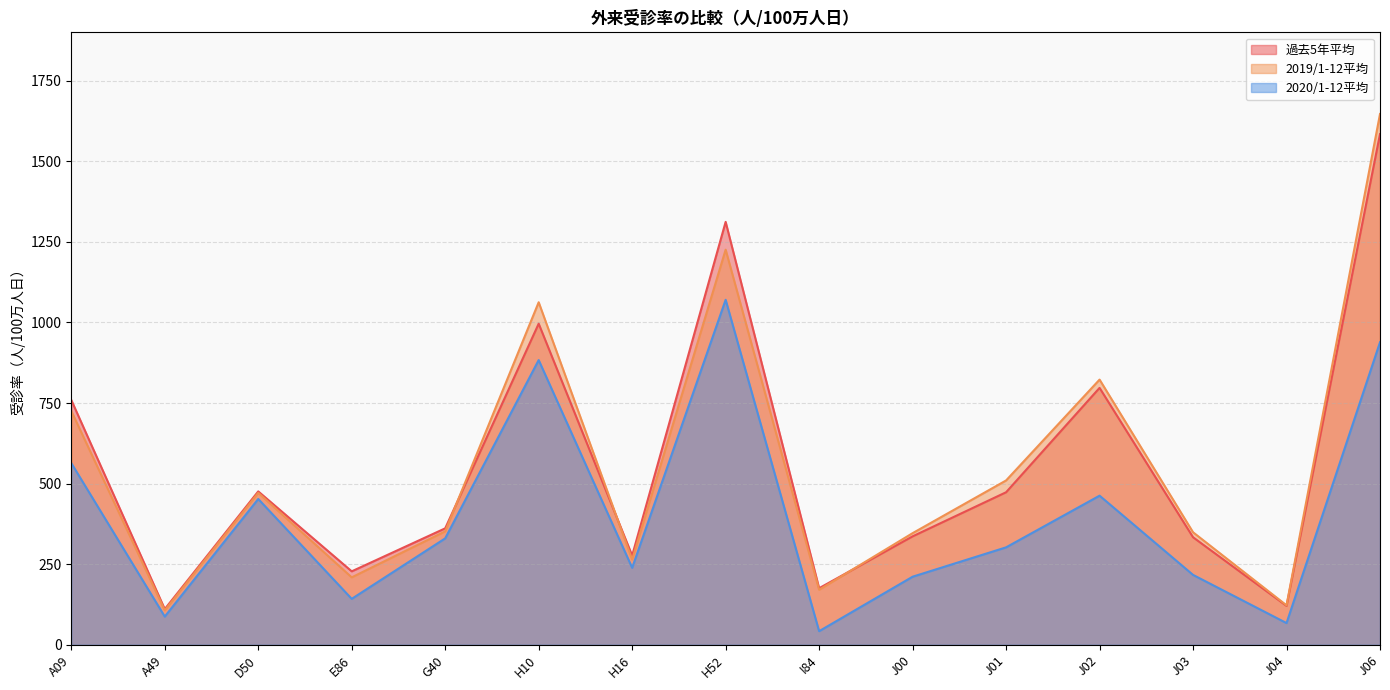

Where does the 2019/1-12平均 series first go above 351?

A09